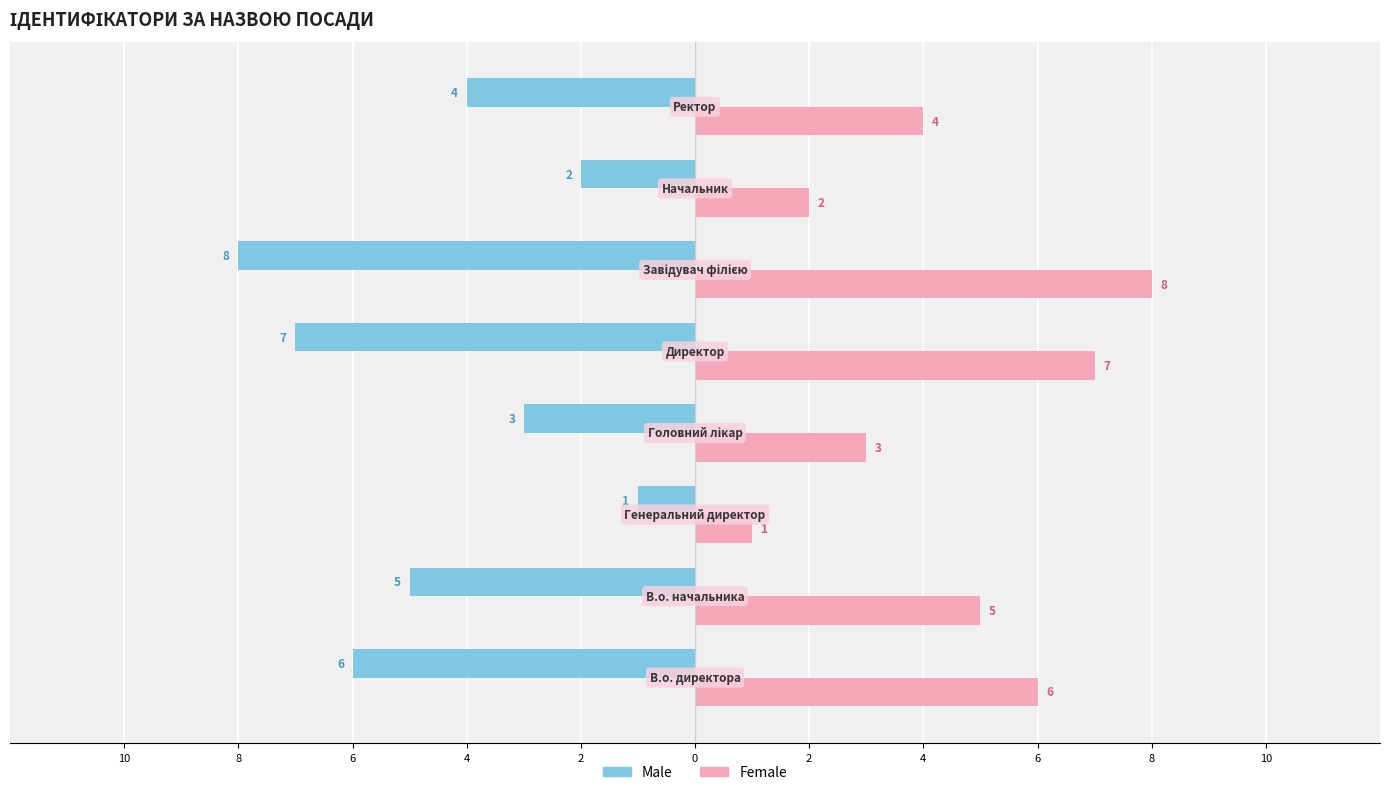

Reading left to right, what are all the values shown in this chart?

Male: -6	-5	-1	-3	-7	-8	-2	-4
Female: 6	5	1	3	7	8	2	4